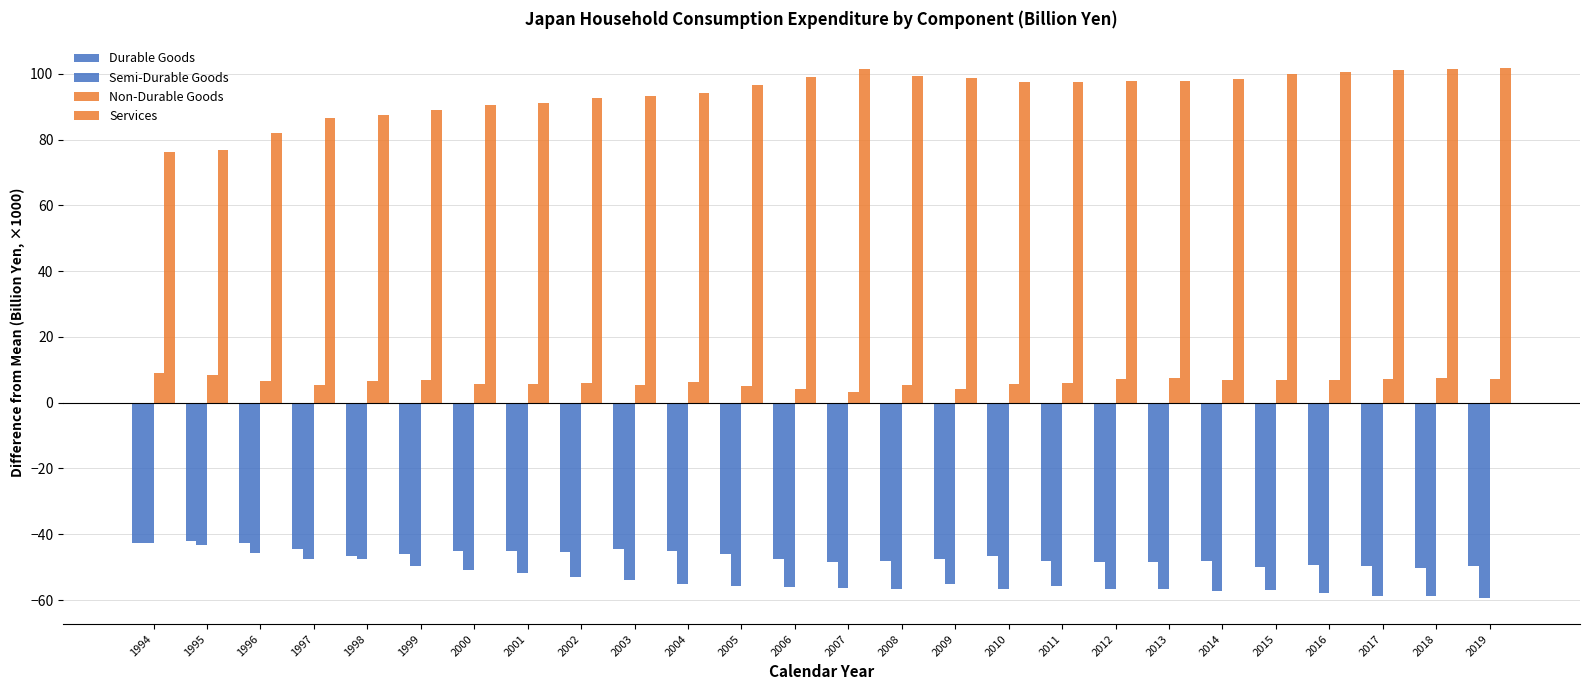

Is the value of Durable Goods at 2011 greater than the value of Non-Durable Goods at 2001?

No